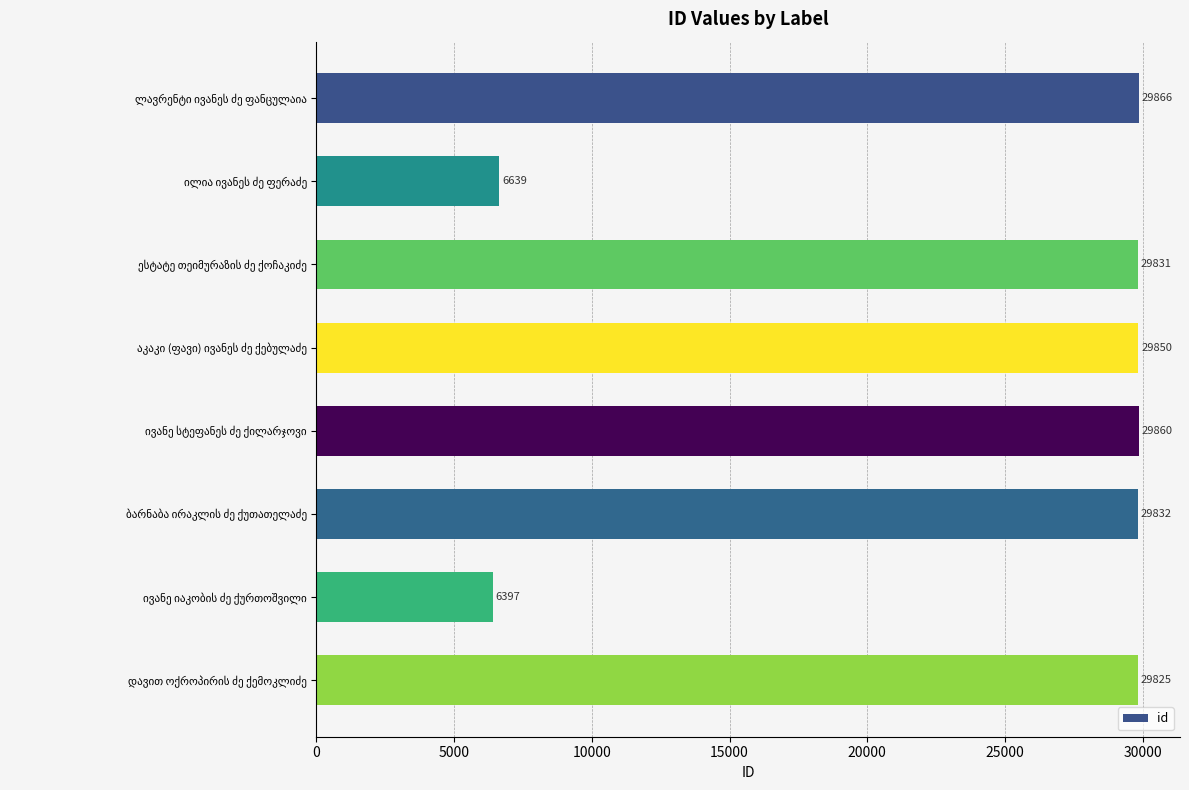

What is the difference between the maximum and second lowest values?

23227